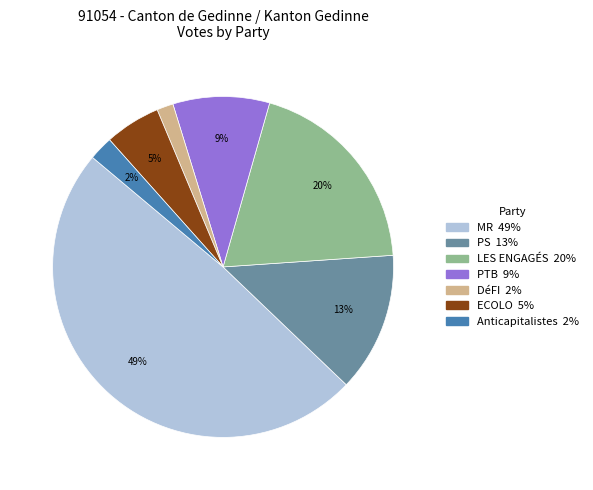

Count the number of slices in the pie.

7